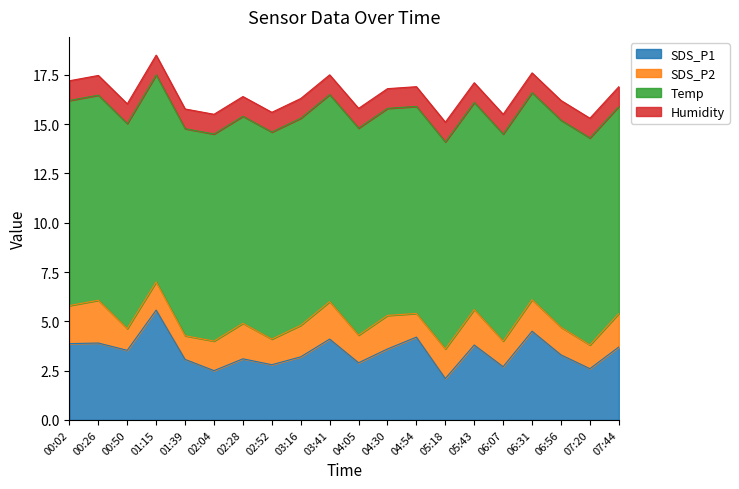

Is the value of SDS_P2 at 03:41 greater than the value of Humidity at 02:52?

Yes